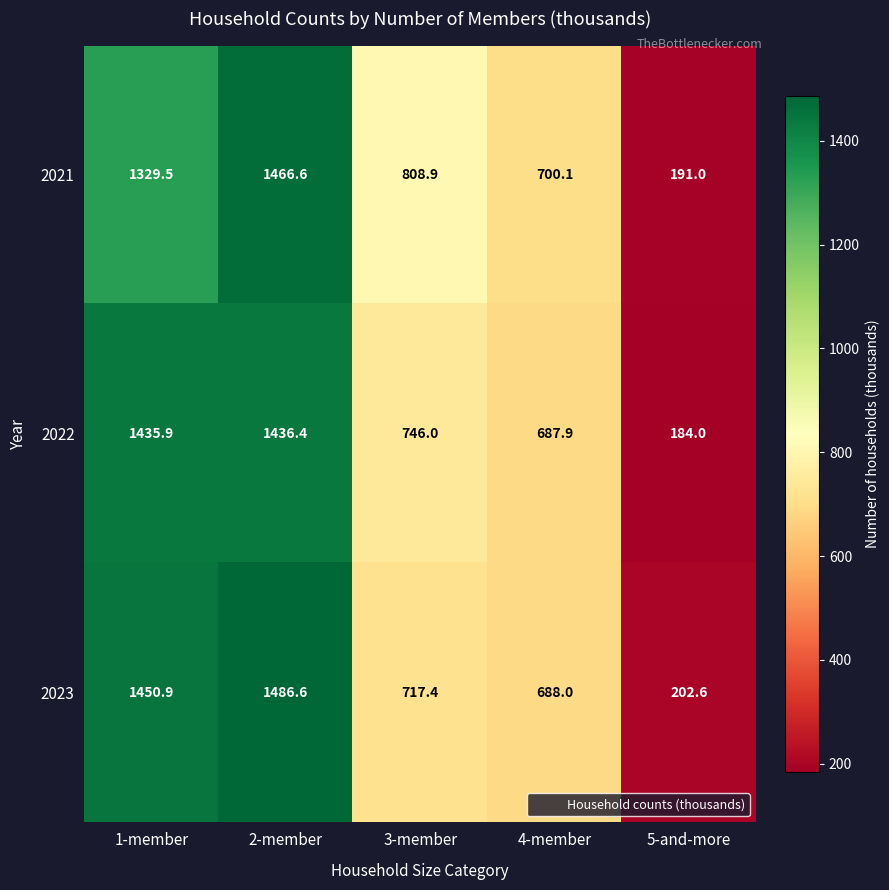

What is the minimum value shown in the chart?

184.0